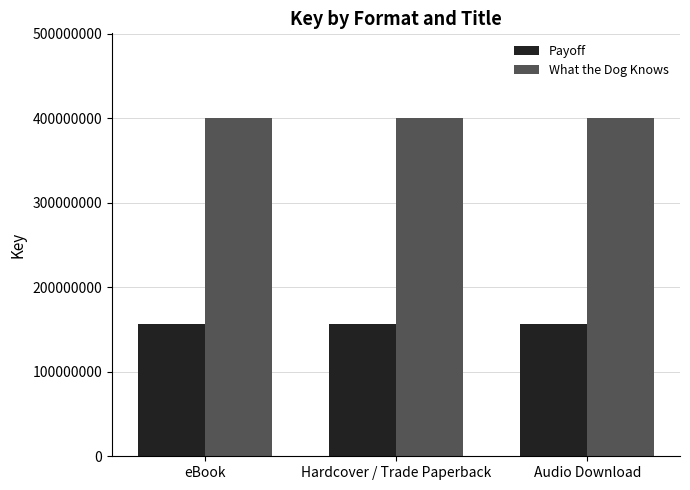

What are all the series names shown in the legend?

Payoff, What the Dog Knows